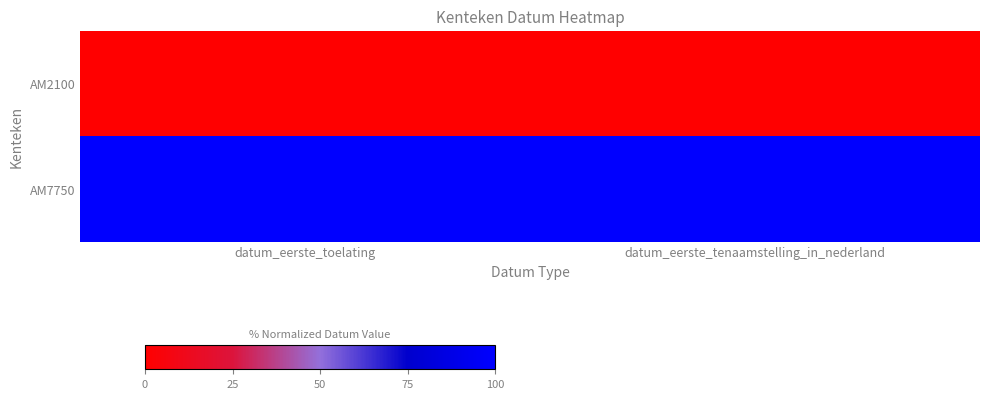

Rank the series at datum_eerste_tenaamstelling_in_nederland from lowest to highest value.

AM2100, AM7750